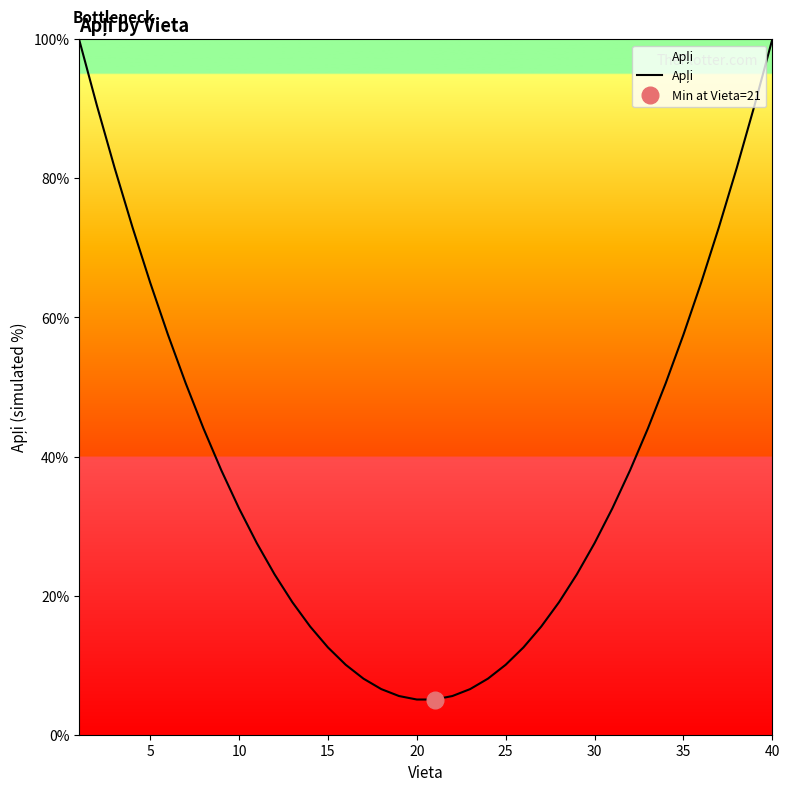

Is it true that the value at 25 is 100.7?

False